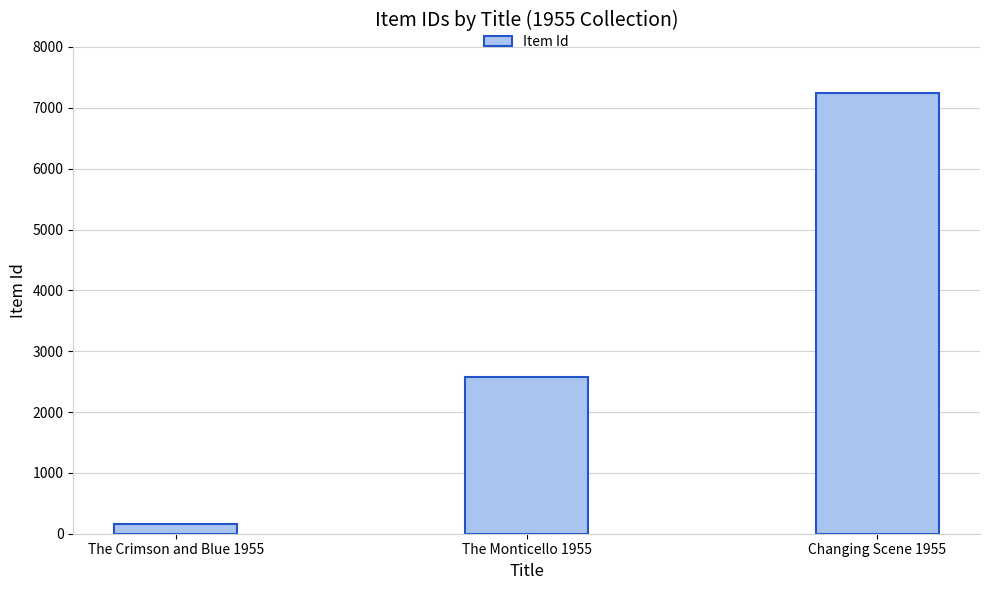

Between The Crimson and Blue 1955 and Changing Scene 1955, which is larger?

Changing Scene 1955